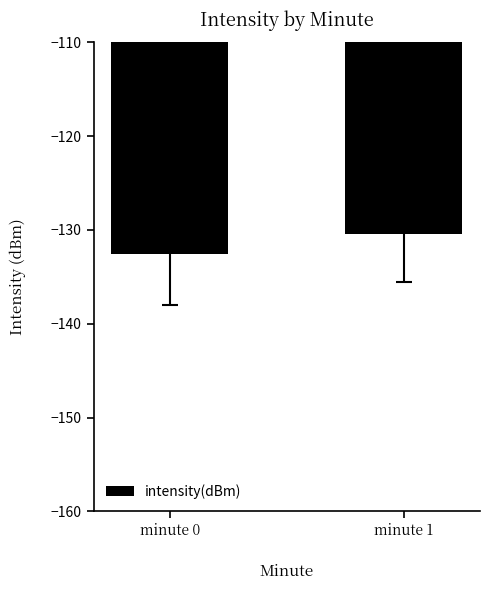

What is the value of the 1st bar from the left?

-132.5